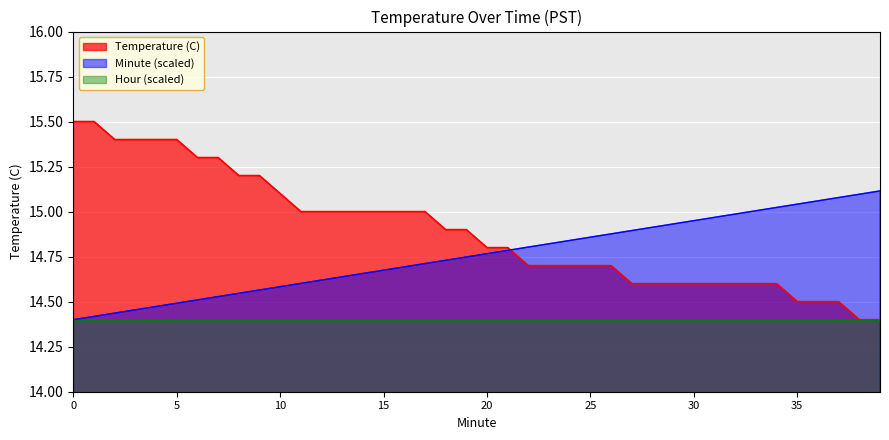

List the series in order of their peak value, highest first.

Temperature (C), Minute (scaled), Hour (scaled)